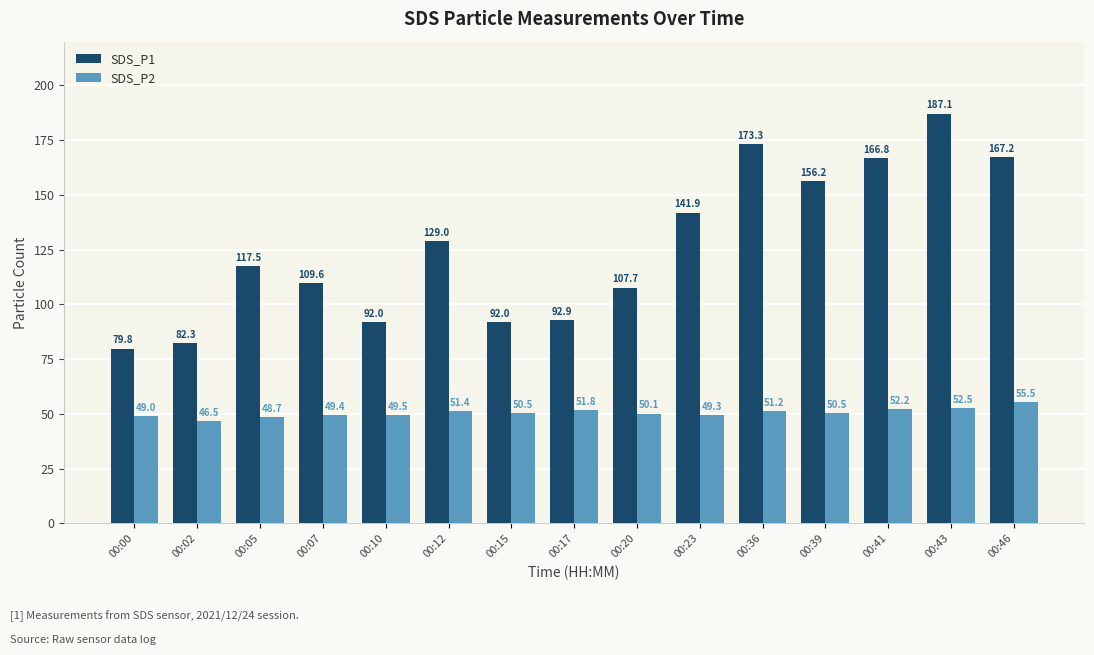

Are the bars grouped side by side (vs. stacked)?

Yes